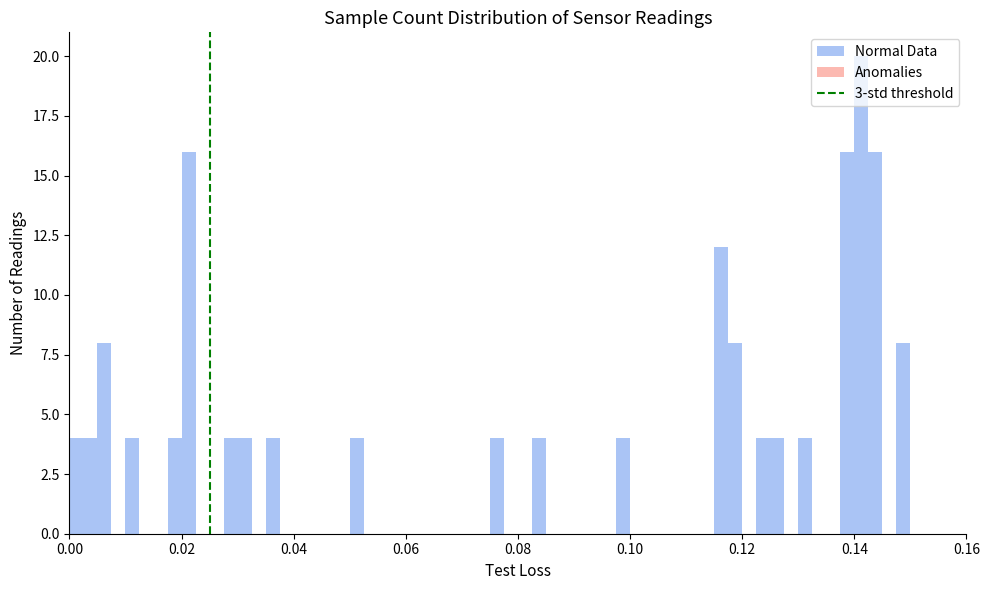

Read against the x-axis, roughly where is the centre of the tallest bar?

0.142